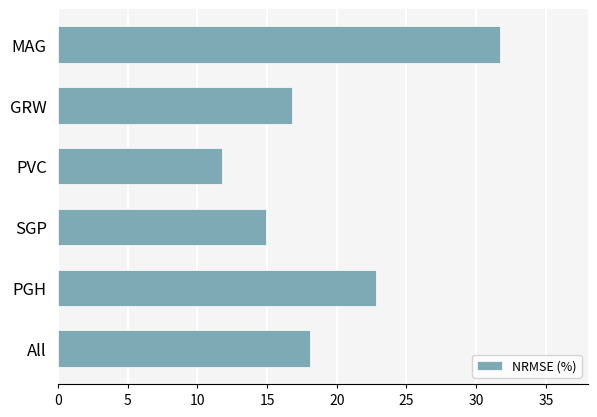

True or false: the data shows 9.4 at All.

False